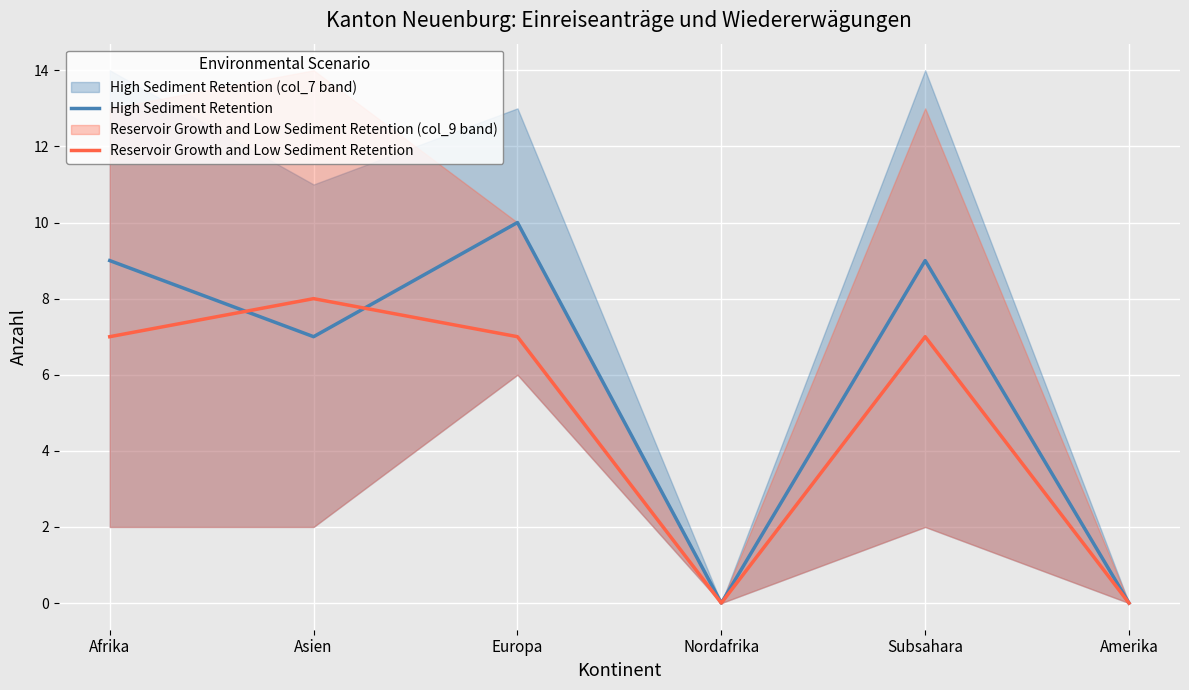

Where do Reservoir Growth and Low Sediment Retention and High Sediment Retention first cross each other?

Afrika and Asien